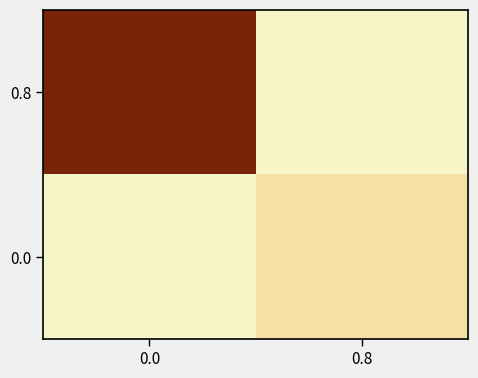

Is the value of 0.8 at 0.8 greater than the value of 0.0 at 0.0?

No